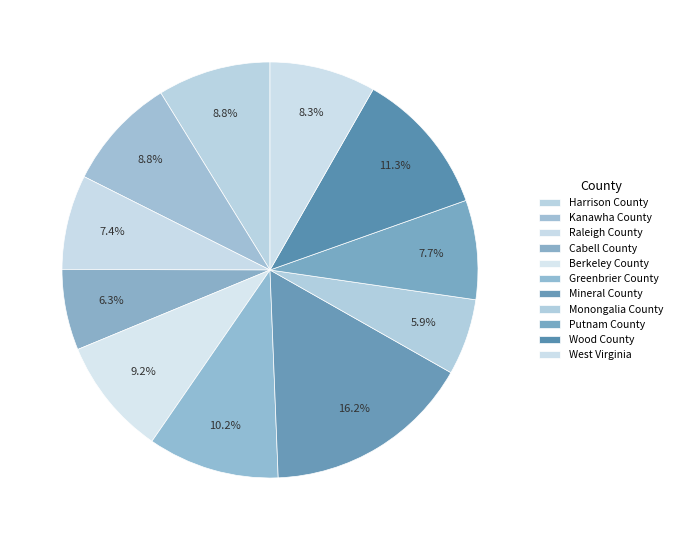

Count the number of slices in the pie.

11